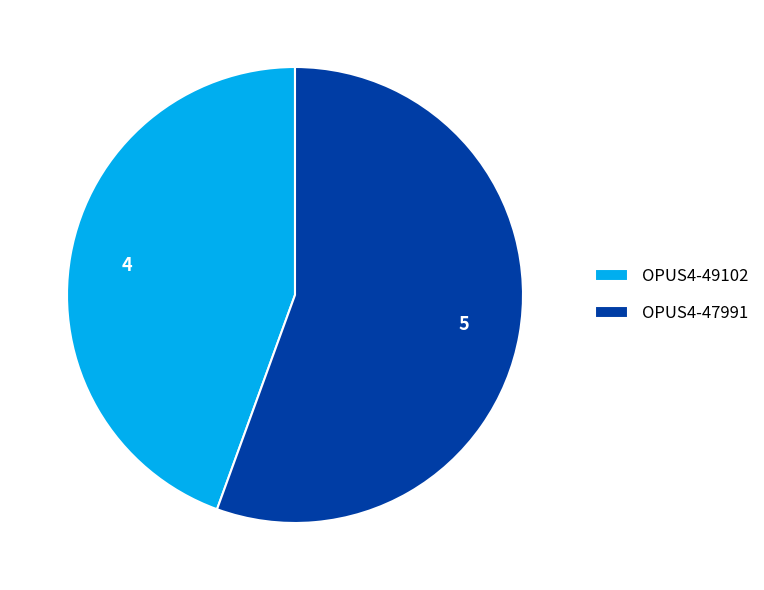

Is there any slice that represents more than half of the pie?

Yes